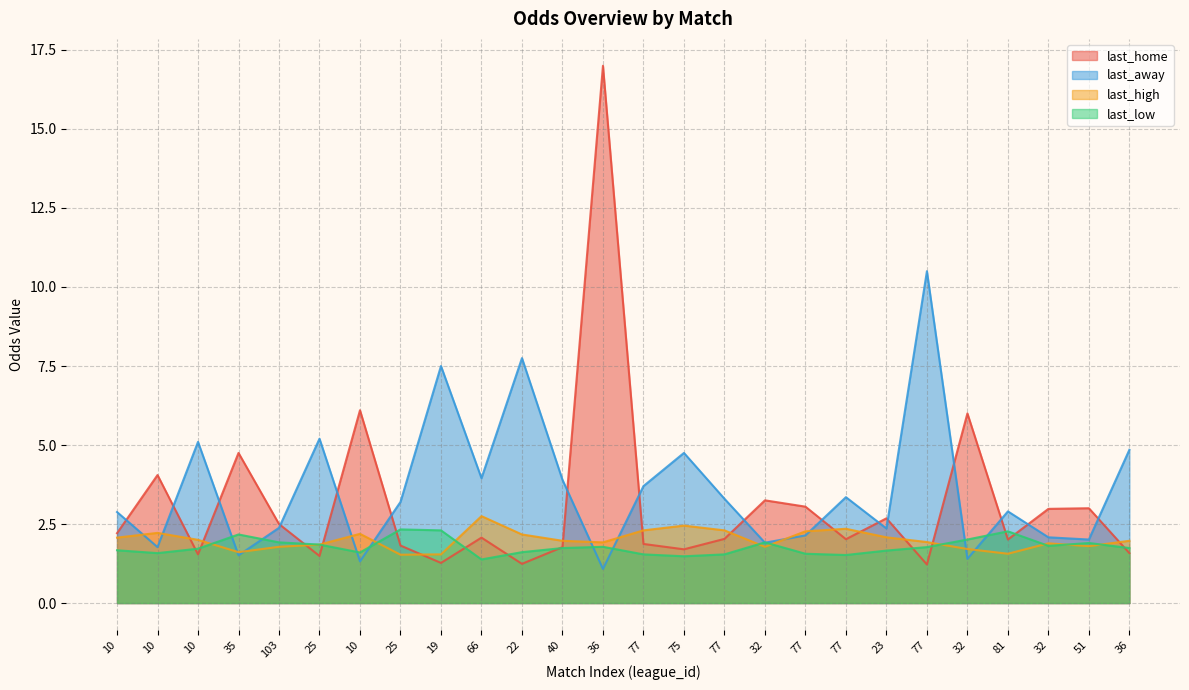

Where does the last_away series first go above 3?

10